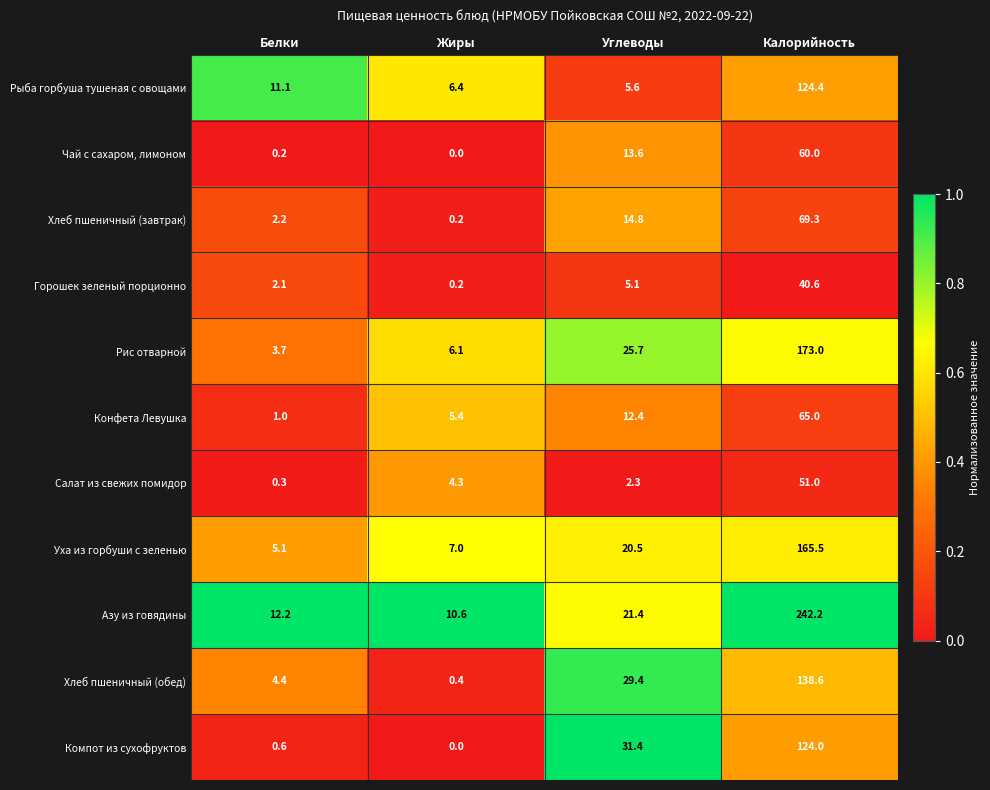

Between Белки and Жиры, which series saw the biggest shift?

Рыба горбуша тушеная с овощами